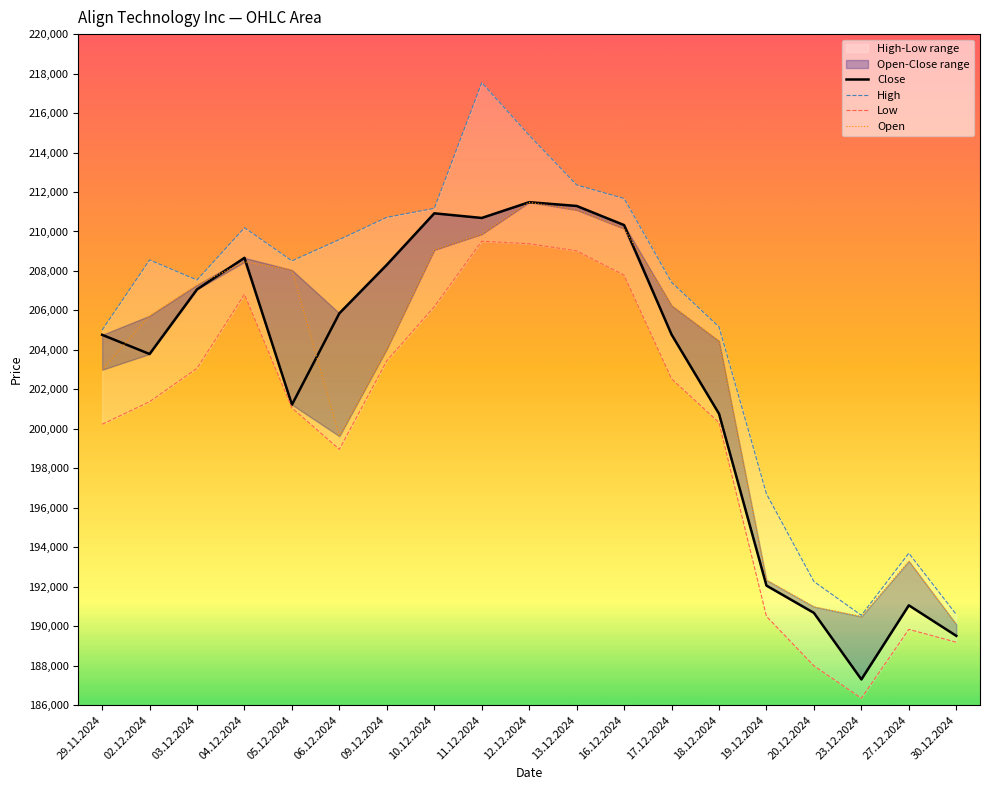

Where is Low nearest to the value 197927?

06.12.2024